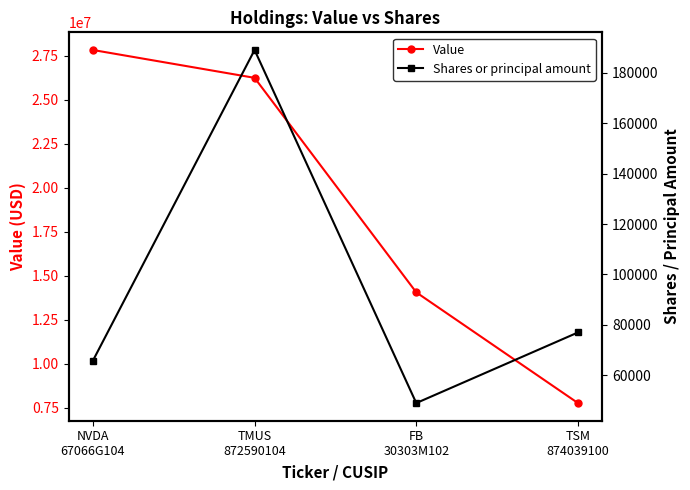

What is the minimum value shown in the chart?

49000